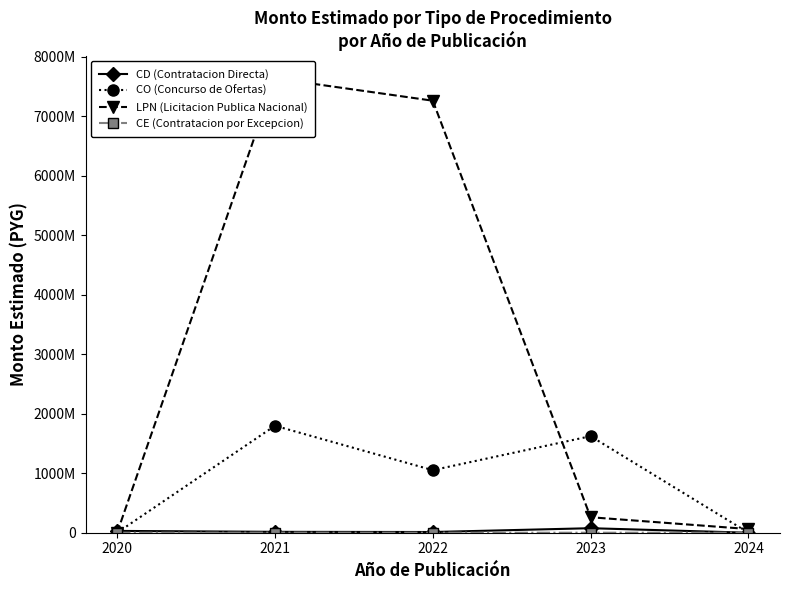

Which series has the widest spread of values?

LPN (Licitacion Publica Nacional)